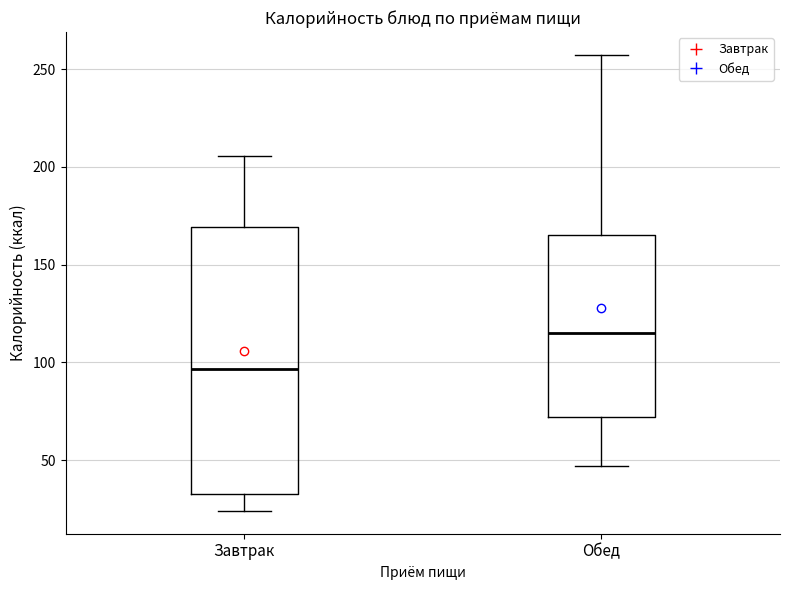

Which box's median line is the highest?

Обед